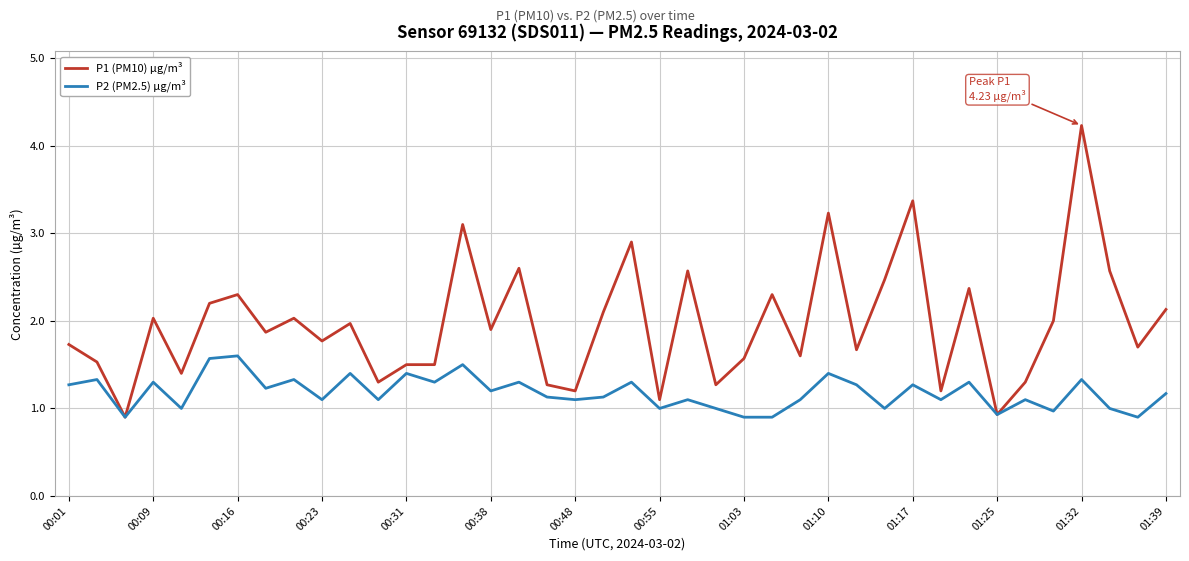

Rank the series by their maximum value, from highest to lowest.

P1 (PM10) µg/m³, P2 (PM2.5) µg/m³